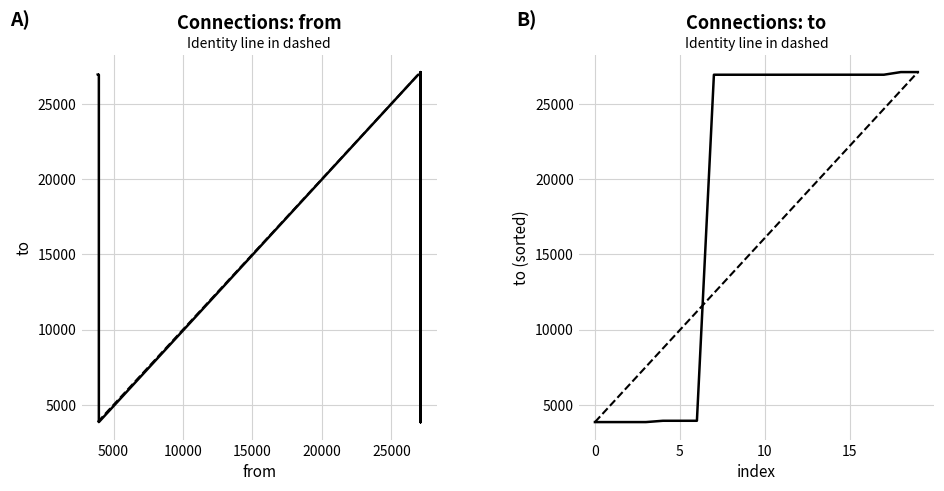

True or false: from has more than 1 points higher than both neighbors.

False